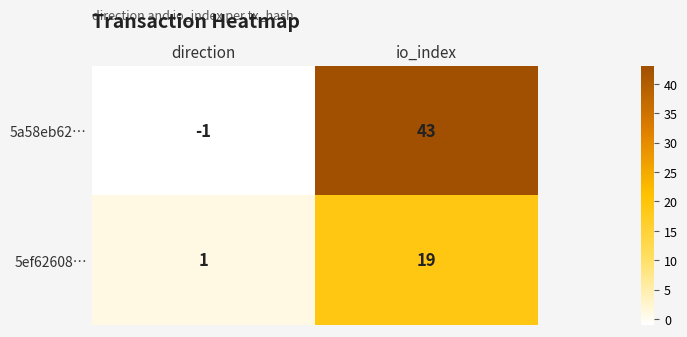

What is the sum of the 5a58eb62… values at direction and io_index?

42